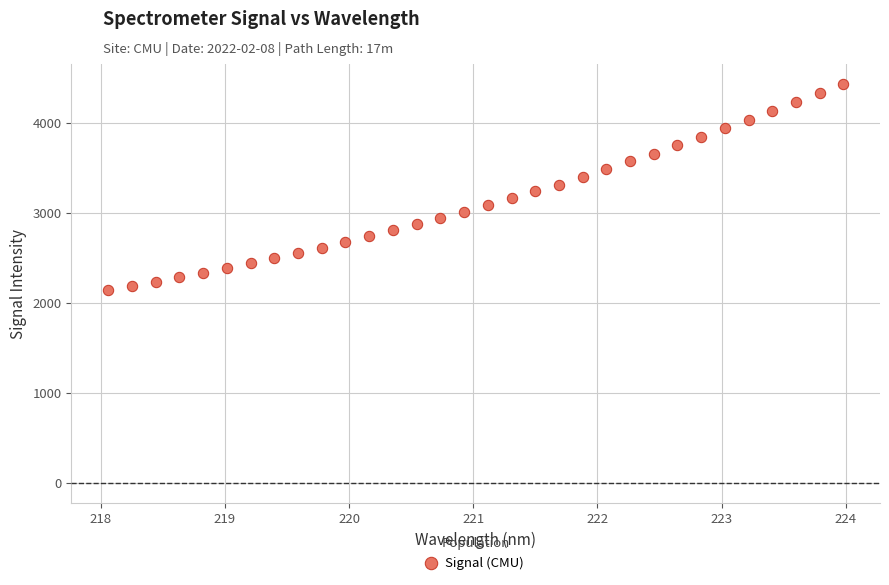

What is the range of X values (max minus min)?

5.9